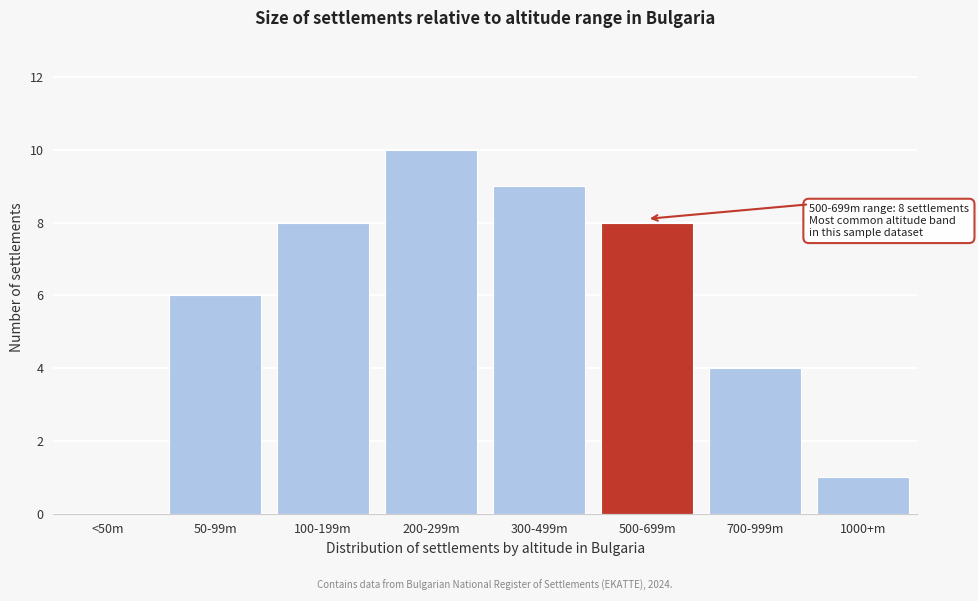

Reading left to right, list all the values displayed in this chart.

<50m=0	50-99m=6	100-199m=8	200-299m=10	300-499m=9	500-699m=8	700-999m=4	1000+m=1